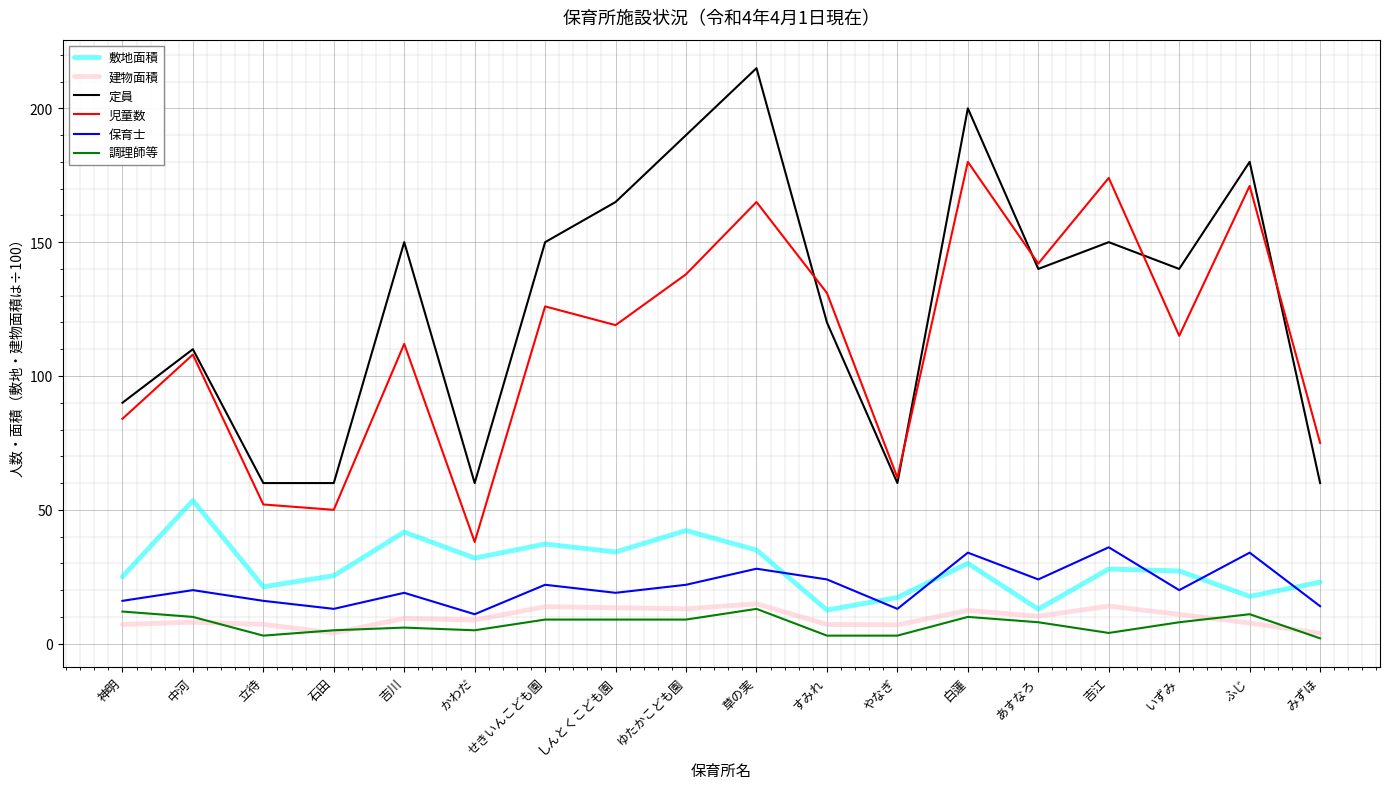

True or false: 保育士 has a value of 27.0 at 吉川.

False